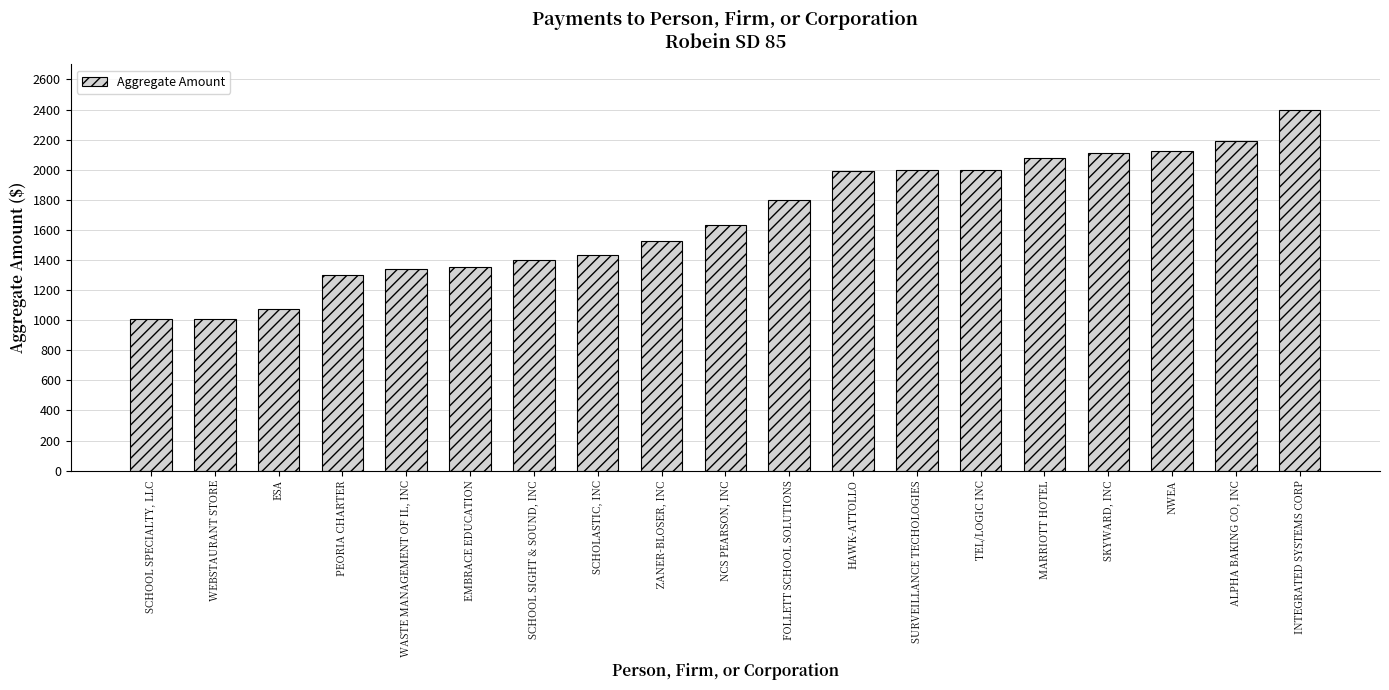

What is the sum of the values at MARRIOTT HOTEL and EMBRACE EDUCATION?

3427.0